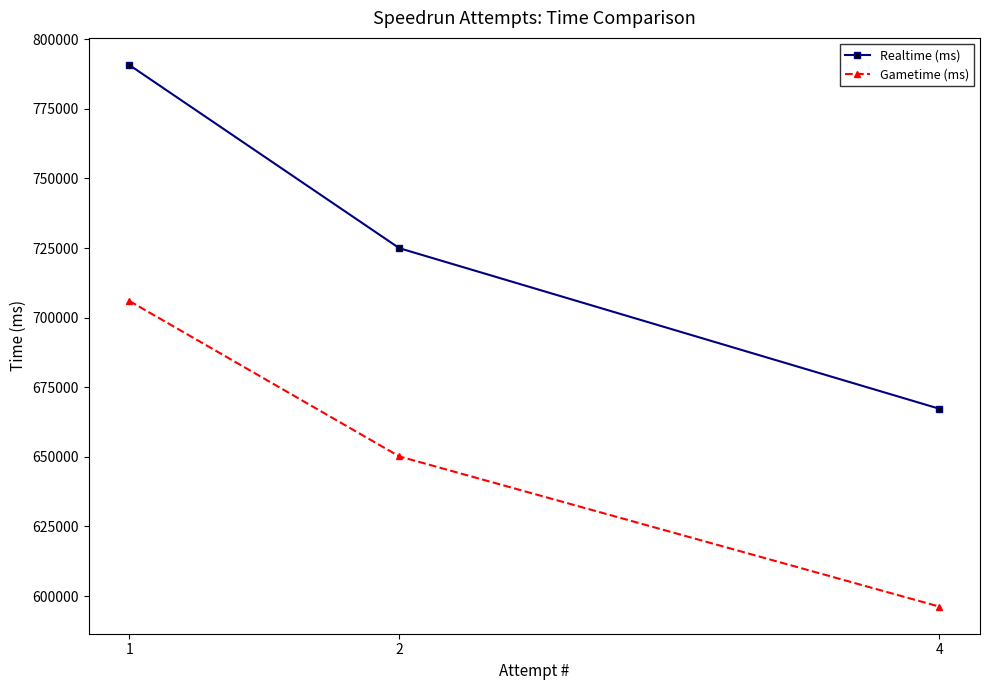

Reading right to left, list all the values displayed in this chart.

Realtime (ms): 4=667277	2=724957	1=790774
Gametime (ms): 4=596203	2=650162	1=706011